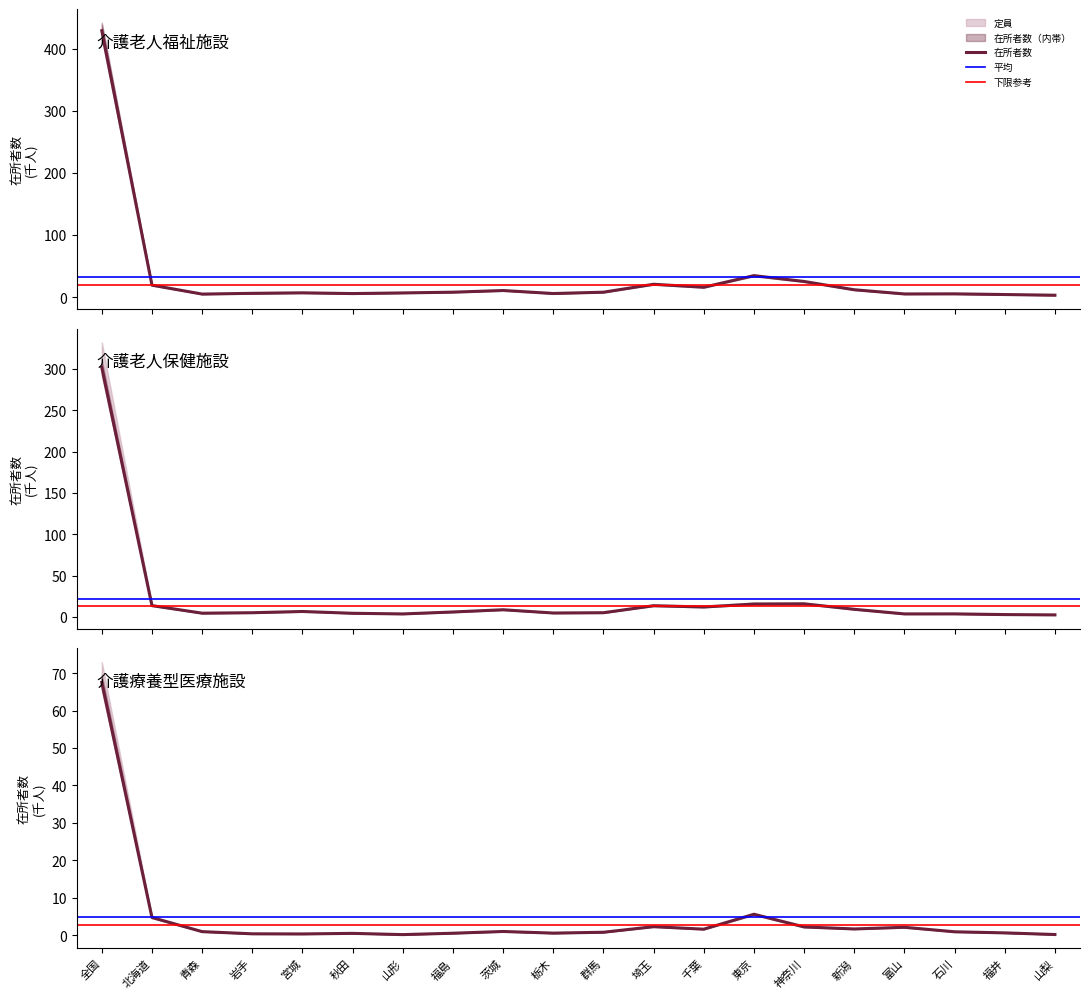

Which series has the largest range (max minus min)?

介護老人福祉施設_在所者数